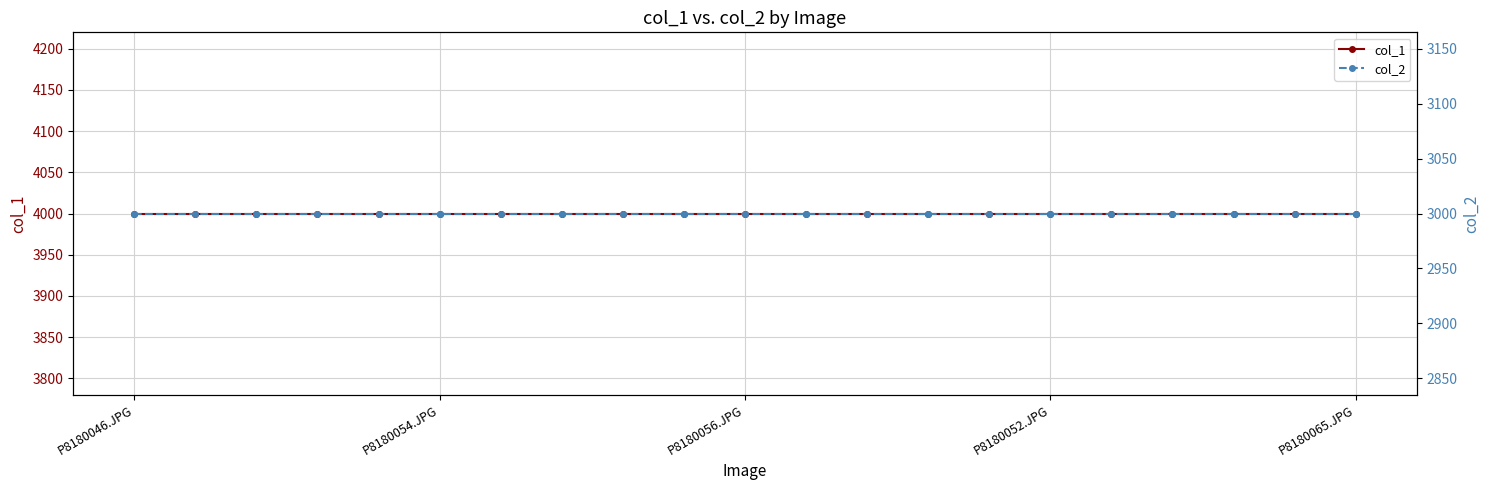

Does the chart have visible grid lines?

Yes